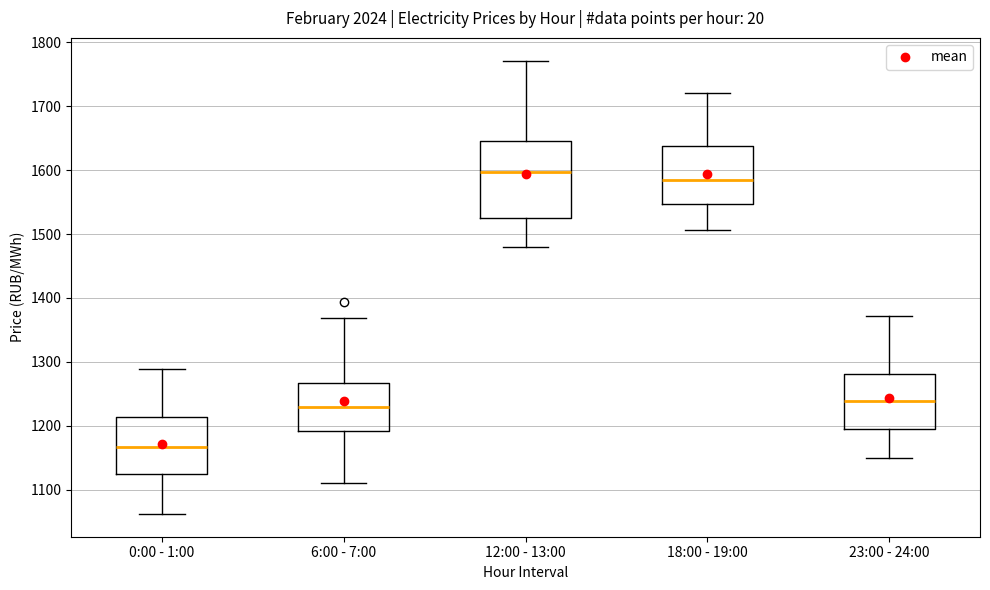

Reading left to right, read every box against the y-axis: the position of its median line, the range the box covers, and the ends of its whiskers. The values are not printed on the chart, so give them approximately, as read against the axis.

0:00 - 1:00: median 1170, box 1120 to 1210, whiskers 1060 to 1290
6:00 - 7:00: median 1230, box 1190 to 1270, whiskers 1110 to 1370
12:00 - 13:00: median 1600, box 1530 to 1650, whiskers 1480 to 1770
18:00 - 19:00: median 1590, box 1550 to 1640, whiskers 1510 to 1720
23:00 - 24:00: median 1240, box 1200 to 1280, whiskers 1150 to 1370